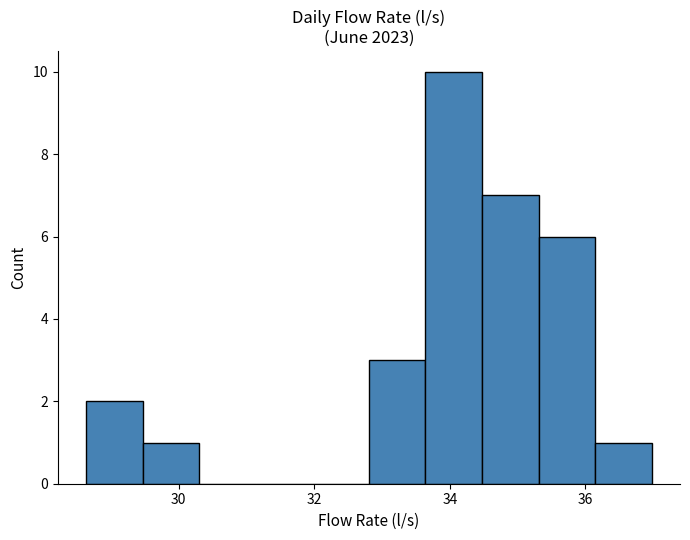

Reading left to right, list every bar in this chart as the range it spans on the x-axis followed by its height. Neither the bar edges nor the heights are printed on the chart, so give them approximately, as read against the axes.

28.6 to 29.4: 2
29.4 to 30.4: 1
30.4 to 31.2: 0
31.2 to 32.0: 0
32.0 to 32.8: 0
32.8 to 33.6: 3
33.6 to 34.4: 10
34.4 to 35.4: 7
35.4 to 36.2: 6
36.2 to 37.0: 1